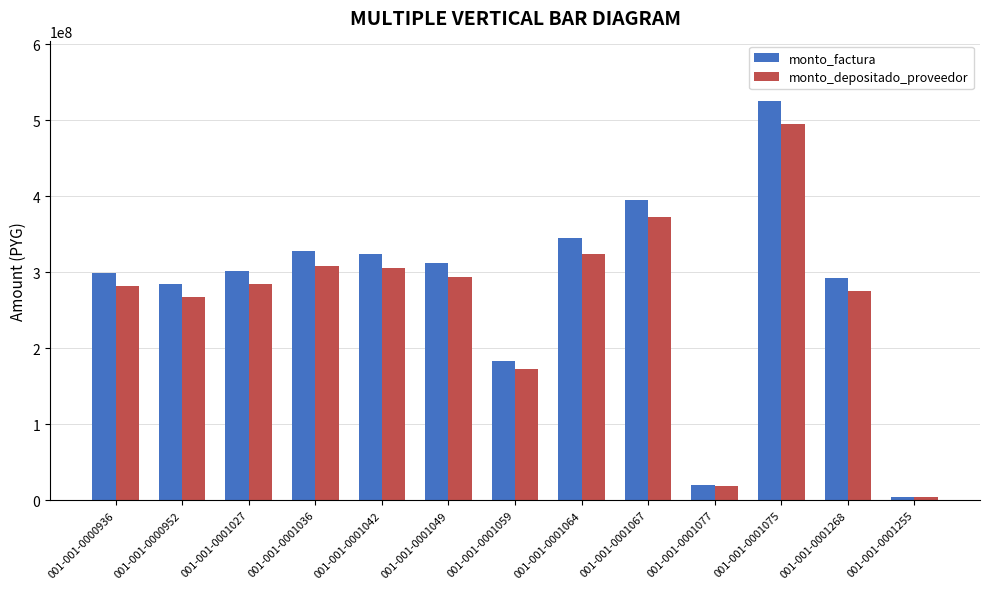

Is the value of monto_factura at 001-001-0001049 greater than the value of monto_depositado_proveedor at 001-001-0000952?

Yes